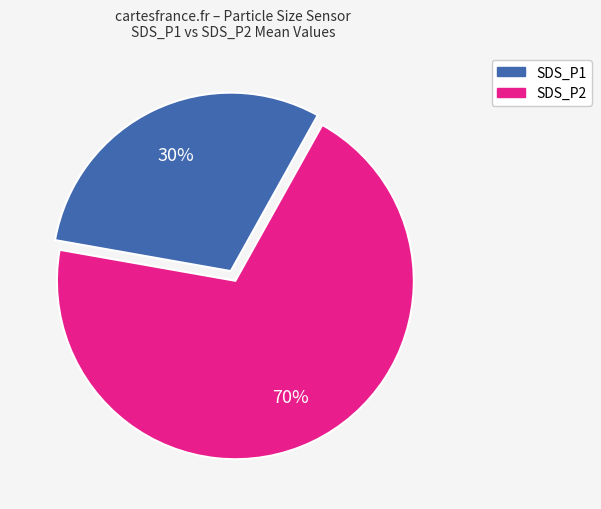

To the nearest percent, what portion does SDS_P1 represent?

70%